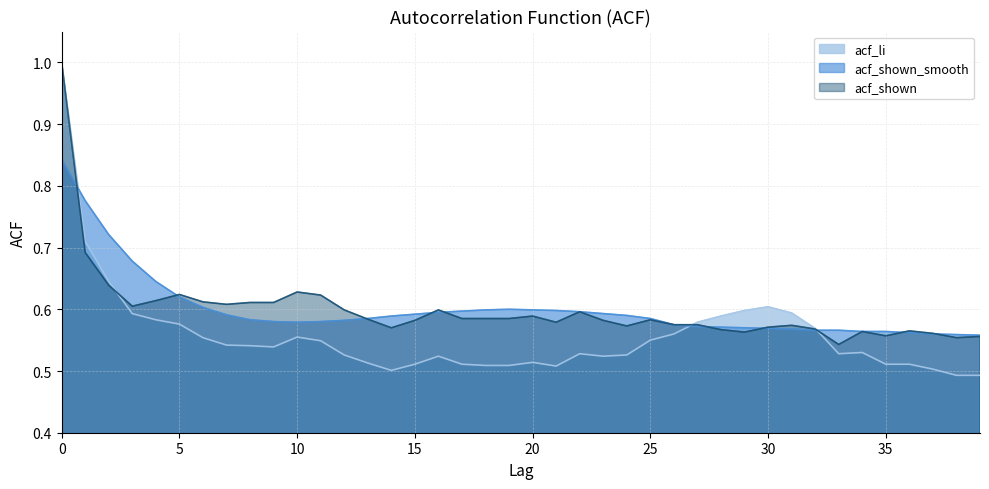

What are all the series names shown in the legend?

acf_li, acf_shown_smooth, acf_shown